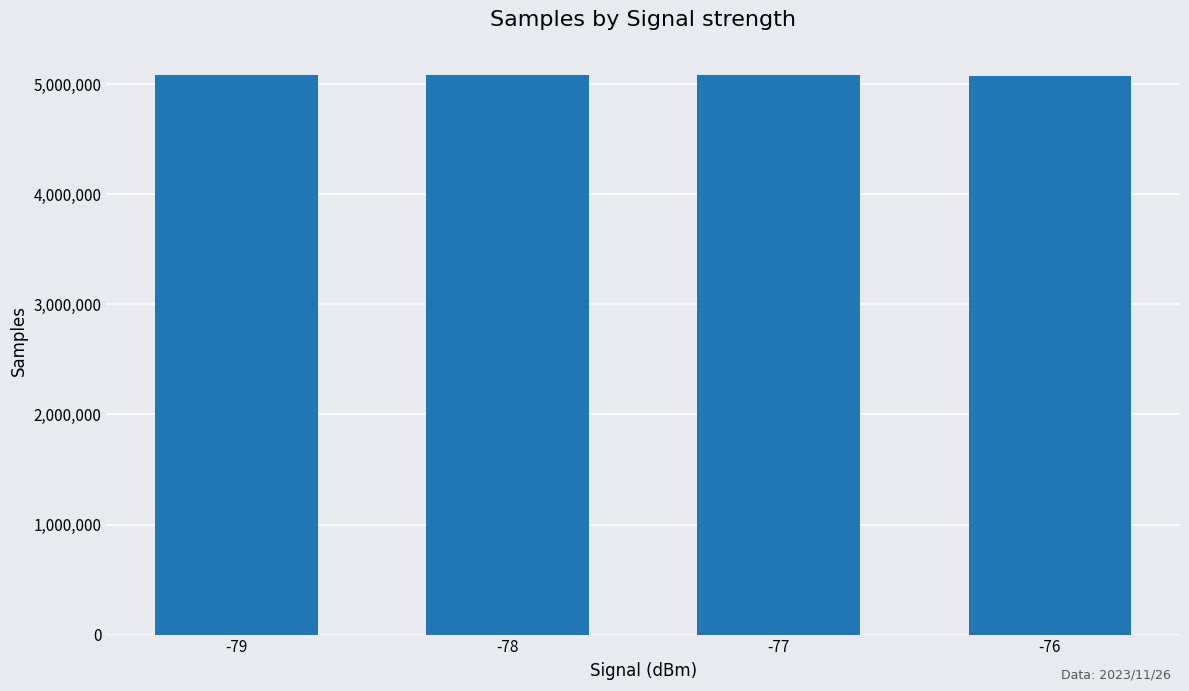

What is the approximate value at -76?

5077160